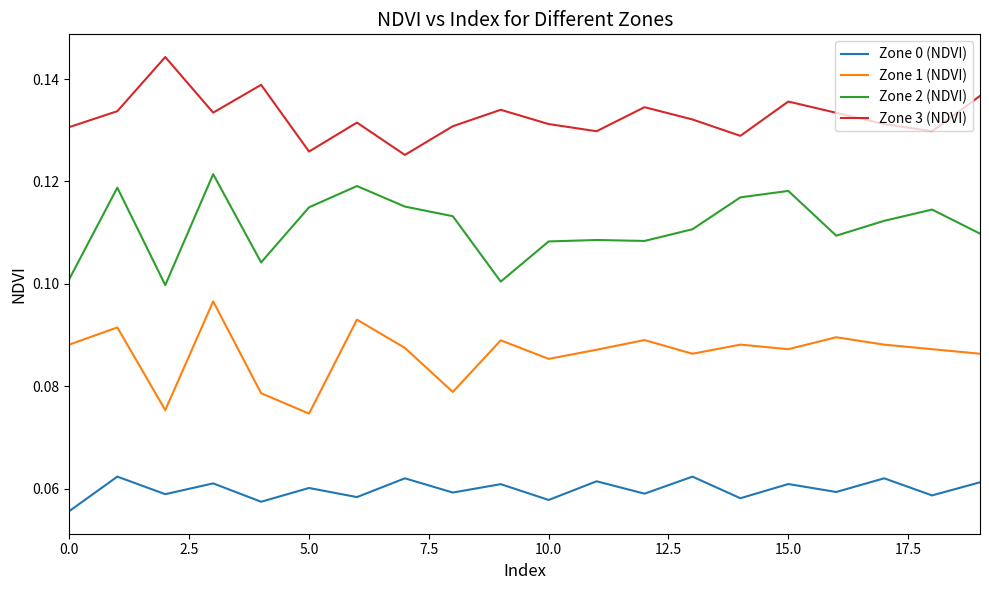

Which series has the largest total across all categories?

Zone 3 (NDVI)